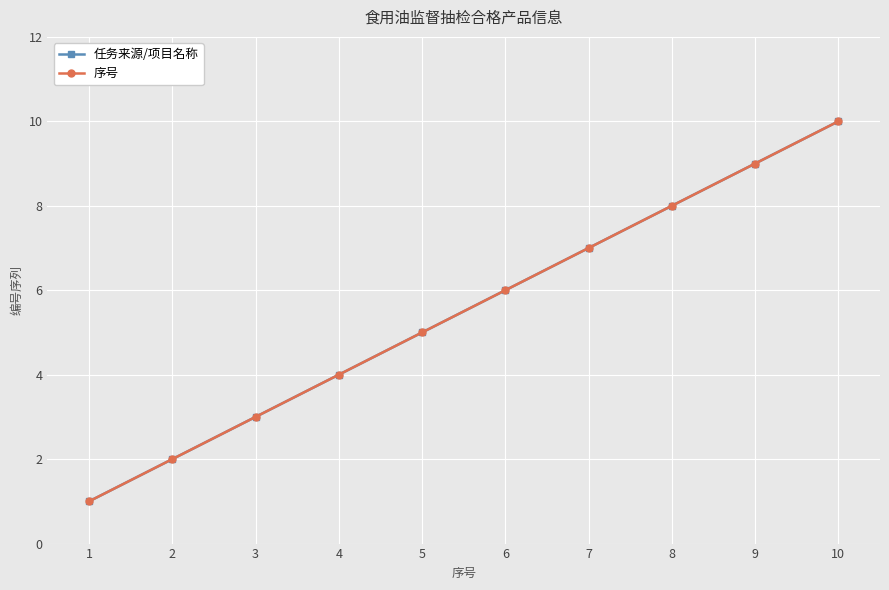

Reading right to left, list all the values displayed in this chart.

任务来源/项目名称: 10	9	8	7	6	5	4	3	2	1
序号: 10	9	8	7	6	5	4	3	2	1